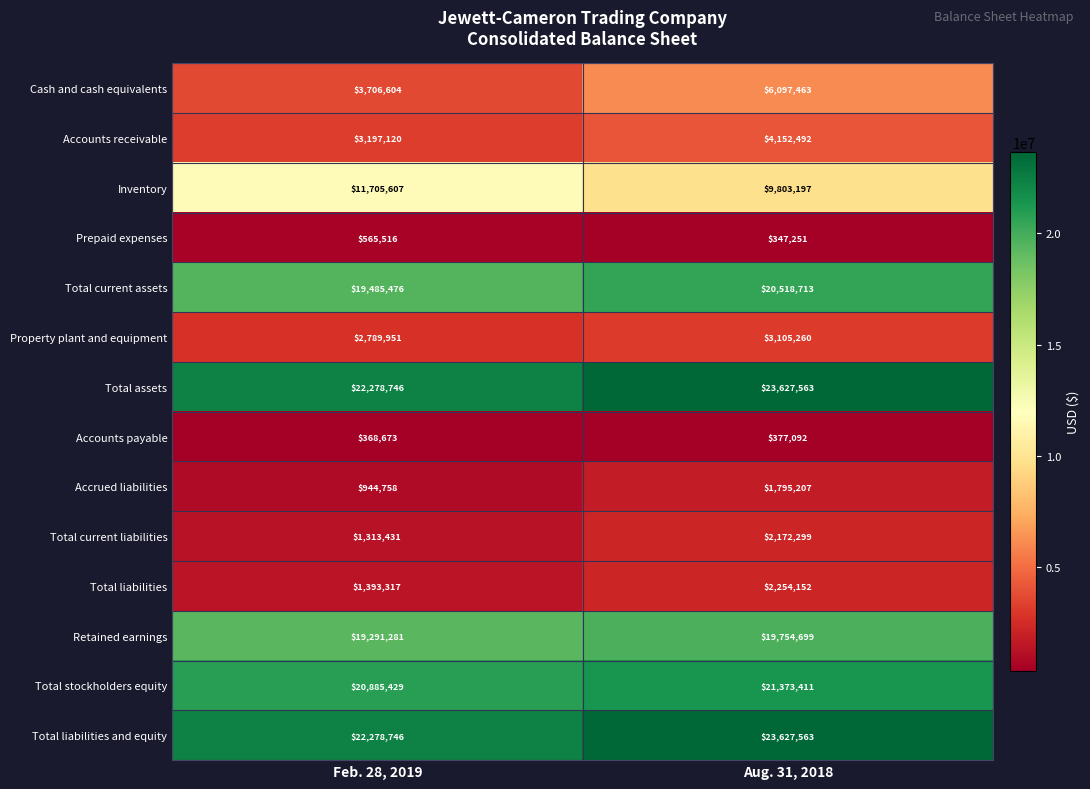

Reading left to right, transcribe all the data shown in this chart.

Cash and cash equivalents: Feb. 28, 2019=3706604	Aug. 31, 2018=6097463
Accounts receivable: Feb. 28, 2019=3197120	Aug. 31, 2018=4152492
Inventory: Feb. 28, 2019=11705607	Aug. 31, 2018=9803197
Prepaid expenses: Feb. 28, 2019=565516	Aug. 31, 2018=347251
Total current assets: Feb. 28, 2019=19485476	Aug. 31, 2018=20518713
Property plant and equipment: Feb. 28, 2019=2789951	Aug. 31, 2018=3105260
Total assets: Feb. 28, 2019=22278746	Aug. 31, 2018=23627563
Accounts payable: Feb. 28, 2019=368673	Aug. 31, 2018=377092
Accrued liabilities: Feb. 28, 2019=944758	Aug. 31, 2018=1795207
Total current liabilities: Feb. 28, 2019=1313431	Aug. 31, 2018=2172299
Total liabilities: Feb. 28, 2019=1393317	Aug. 31, 2018=2254152
Retained earnings: Feb. 28, 2019=19291281	Aug. 31, 2018=19754699
Total stockholders equity: Feb. 28, 2019=20885429	Aug. 31, 2018=21373411
Total liabilities and equity: Feb. 28, 2019=22278746	Aug. 31, 2018=23627563